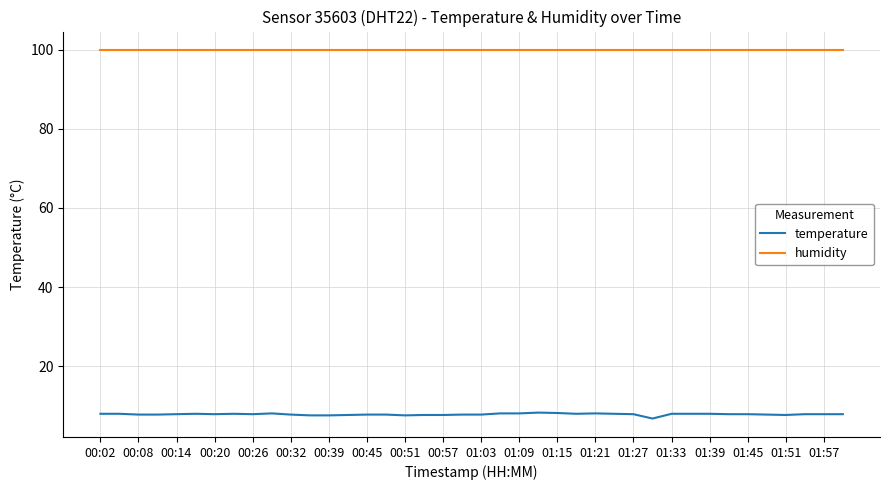

Rank the series by their maximum value, from highest to lowest.

humidity, temperature